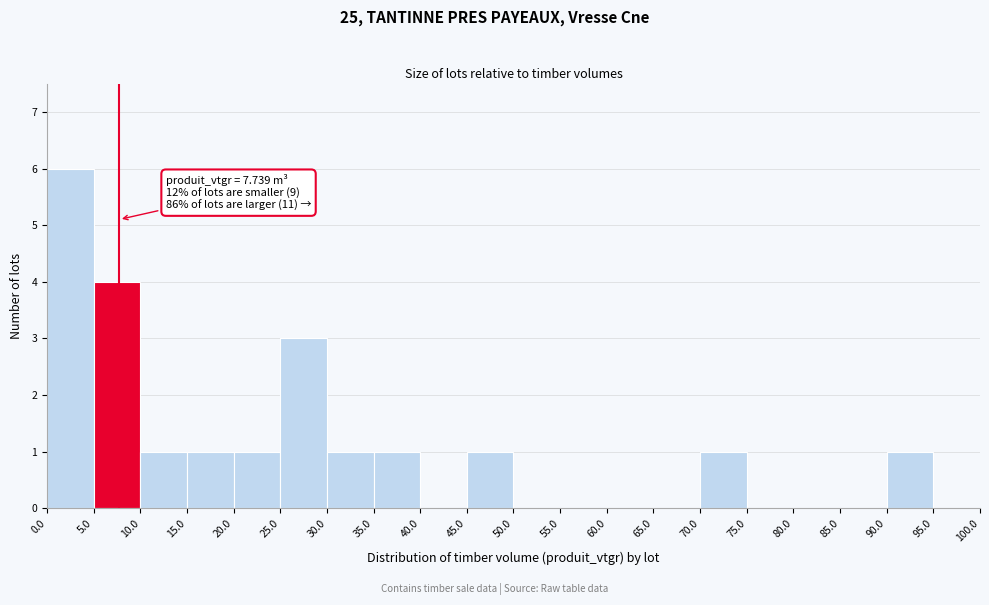

Over which range of the x-axis is the bar tallest?

0.0 to 5.0